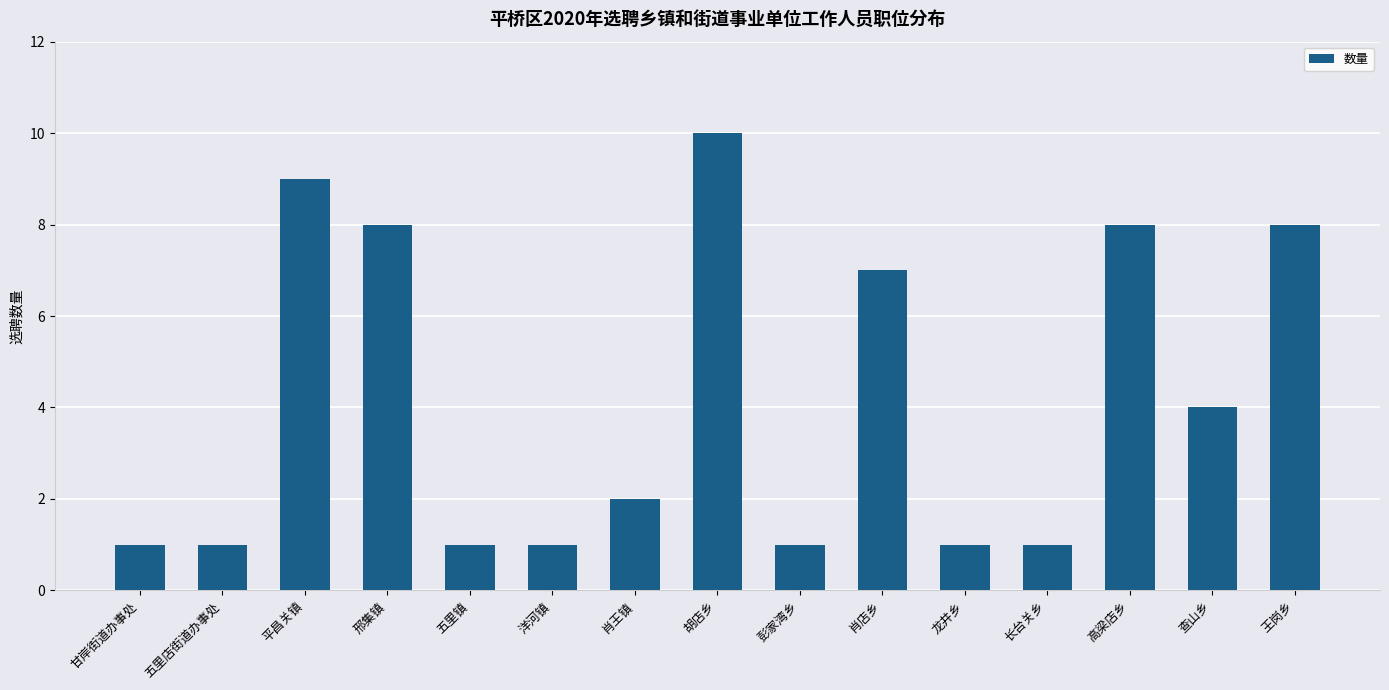

What is the value of the 15th bar from the left?

8